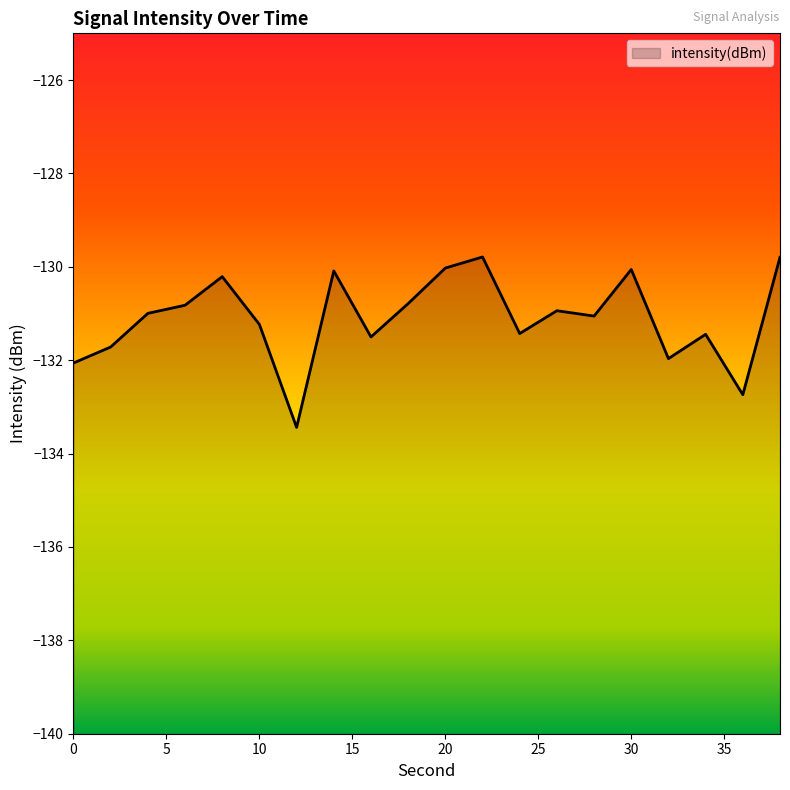

Which category has the highest value across all series?

22